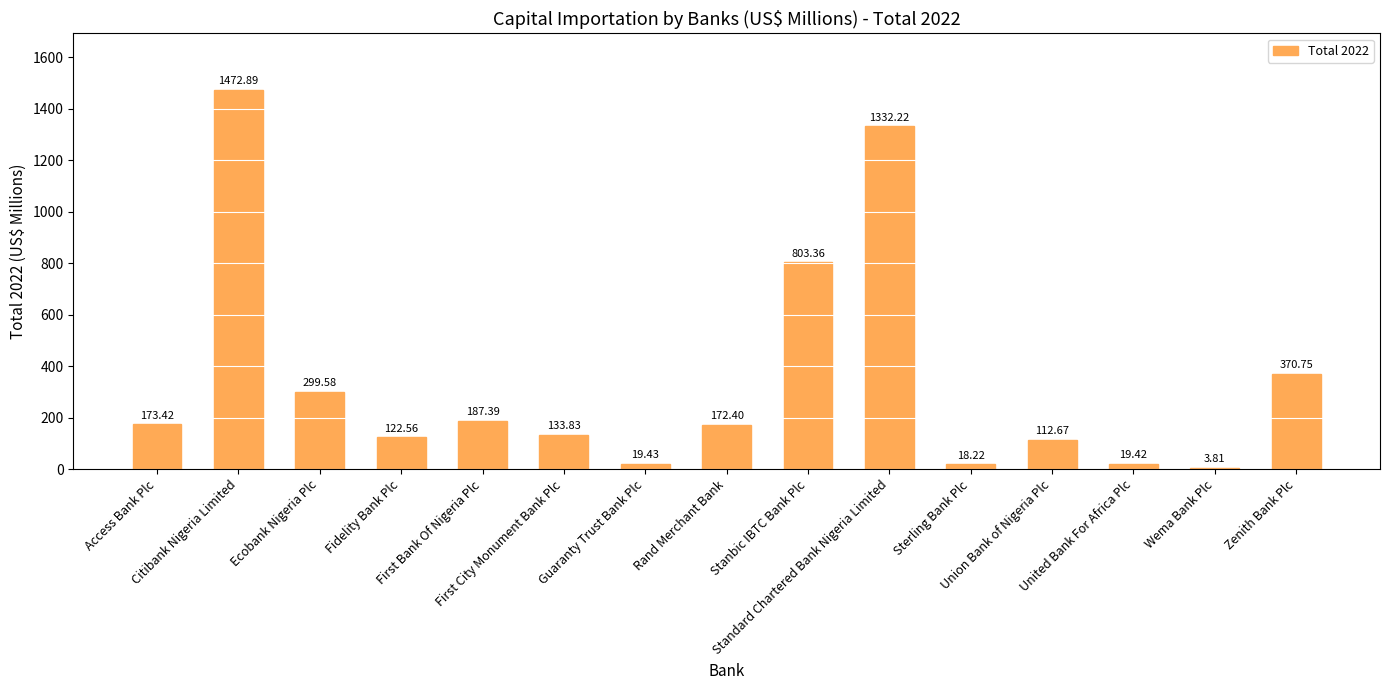

Where is the data nearest to the value 738?

Stanbic IBTC Bank Plc